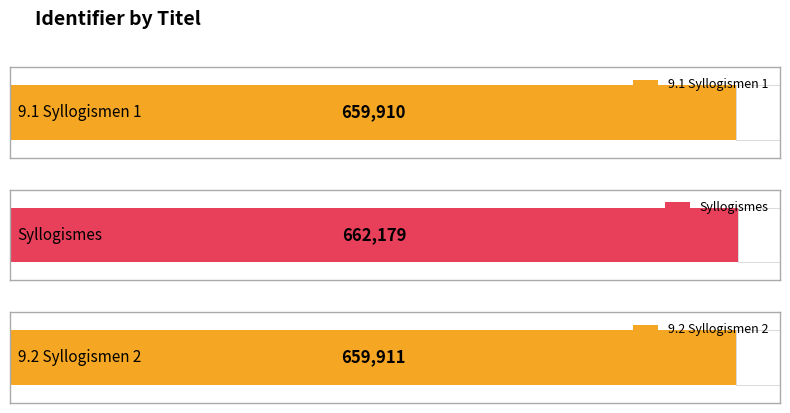

Reading left to right, transcribe all the data shown in this chart.

9.1 Syllogismen 1=659910	Syllogismes=662179	9.2 Syllogismen 2=659911